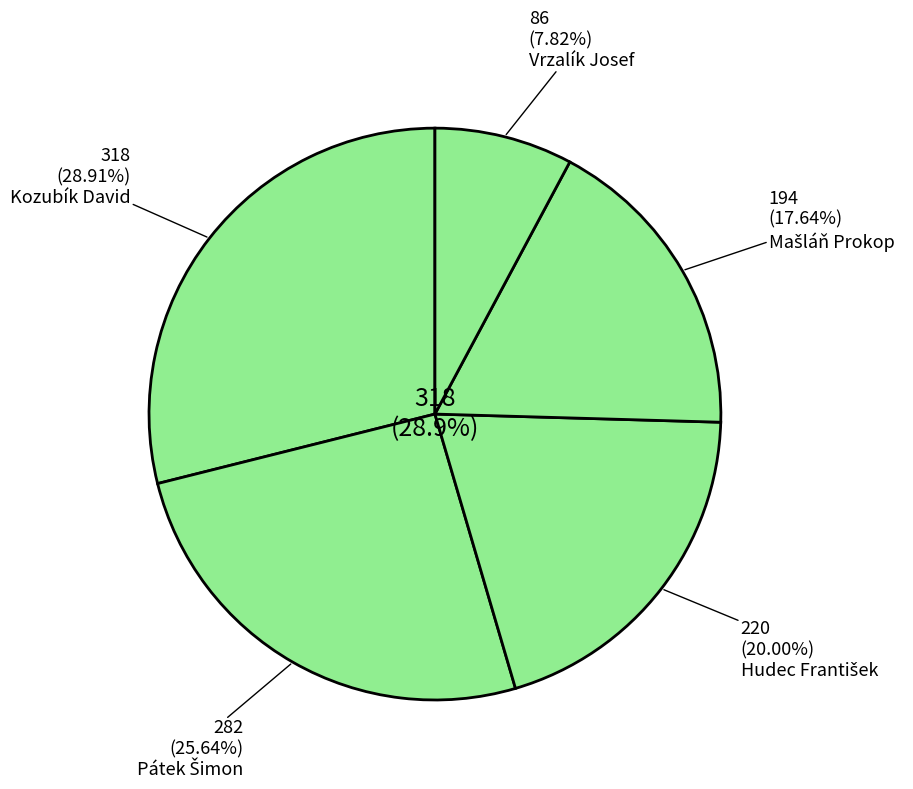

What percentage is the Vrzalík Josef slice, to the nearest percent?

8%